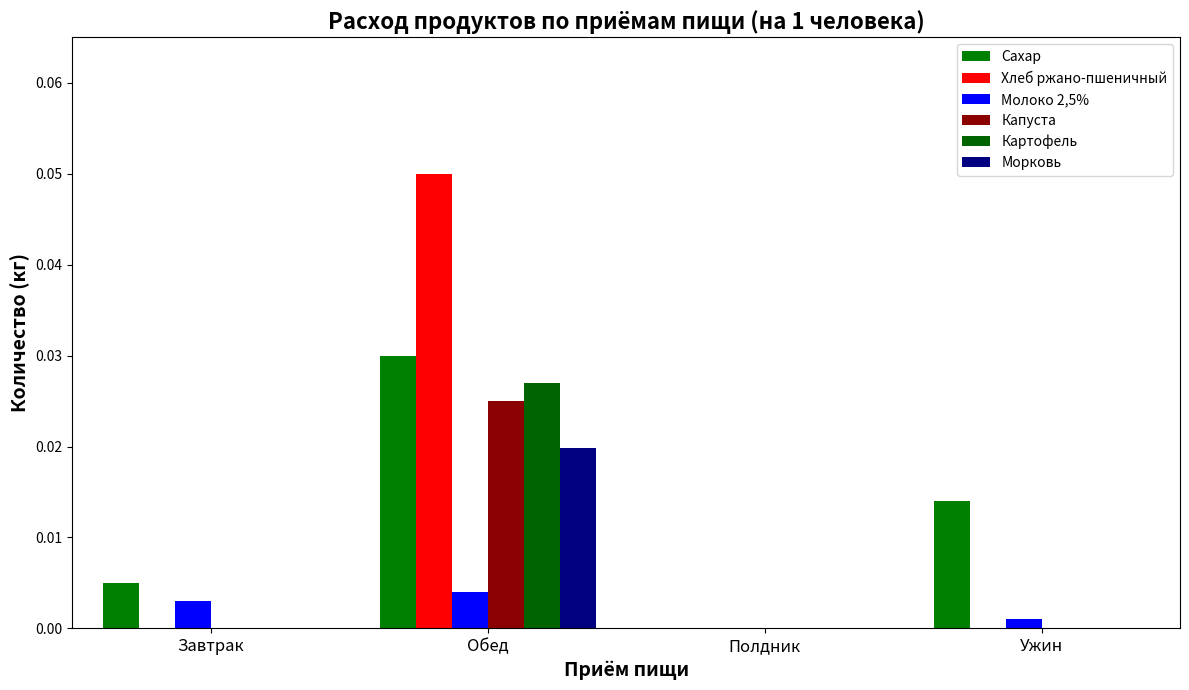

Reading left to right, transcribe all the data shown in this chart.

Сахар: 0.0	0.0	0.0	0.0
Хлеб ржано-пшеничный: 0.0	0.1	0.0	0.0
Молоко 2,5%: 0.0	0.0	0.0	0.0
Капуста: 0.0	0.0	0.0	0.0
Картофель: 0.0	0.0	0.0	0.0
Морковь: 0.0	0.0	0.0	0.0